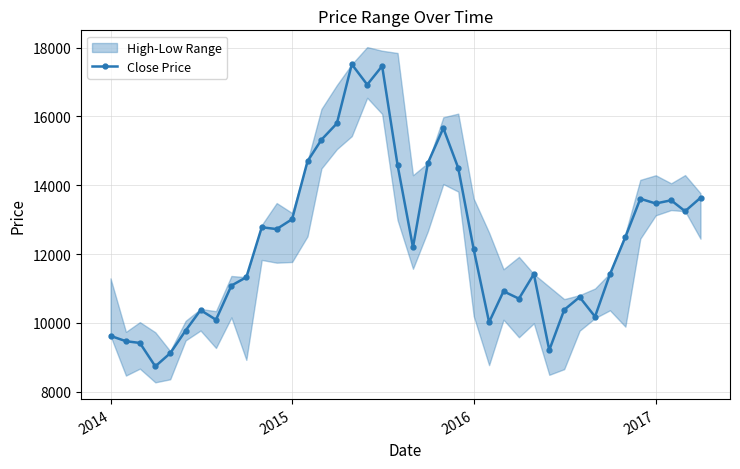

What is the value of the 25th point from the left?

12143.8